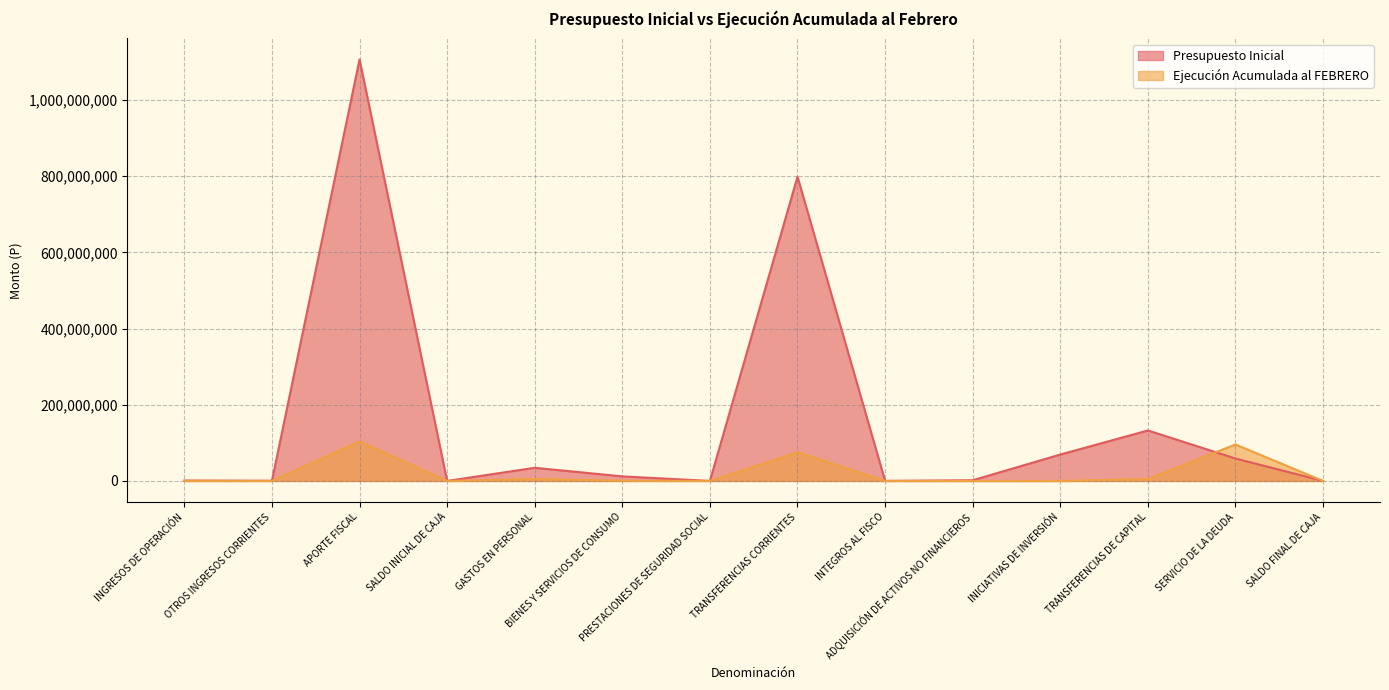

What is the sum of the Presupuesto Inicial values at SALDO FINAL DE CAJA and APORTE FISCAL?

1106781108